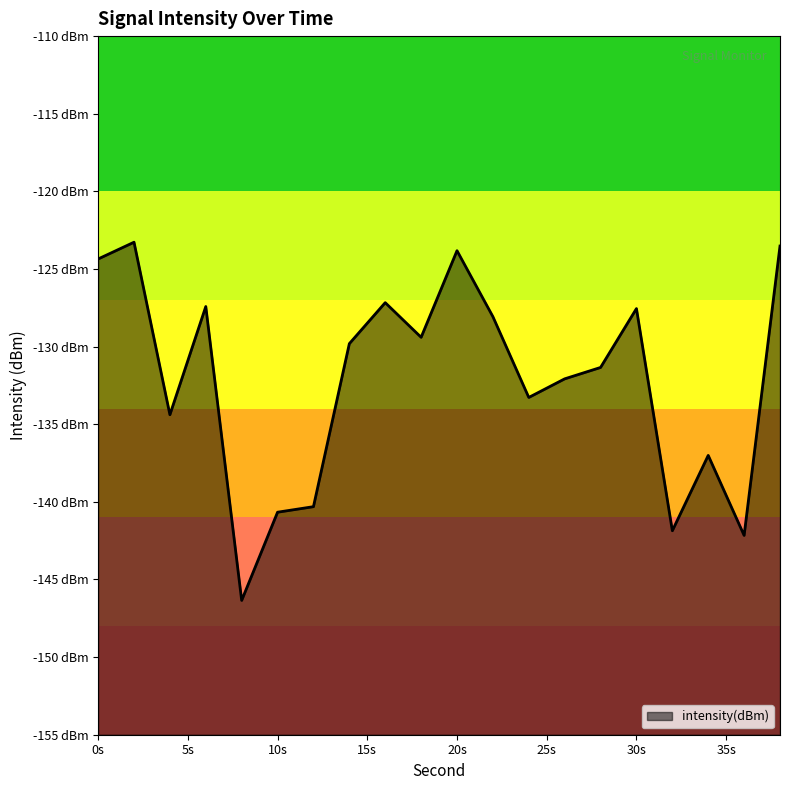

Which label corresponds to the smallest value in the chart?

8